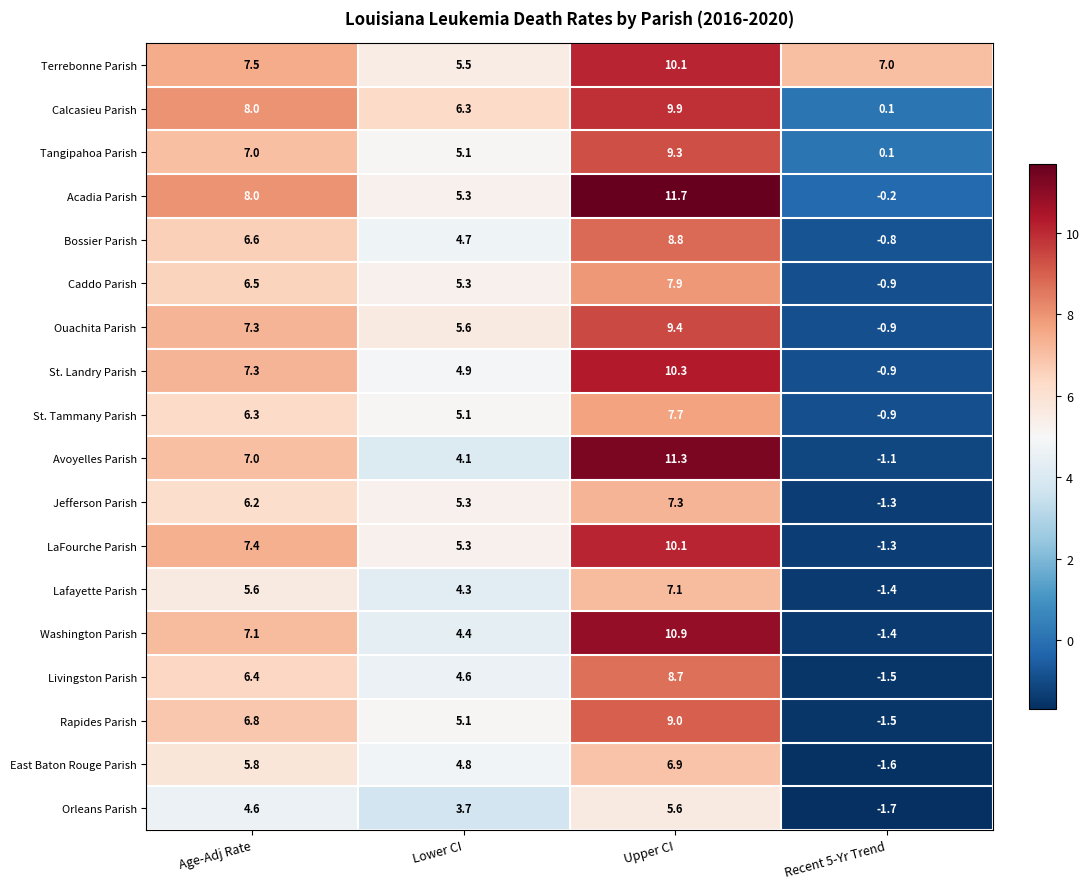

The value of Tangipahoa Parish at Age-Adj Rate is 12.4. True or false?

False